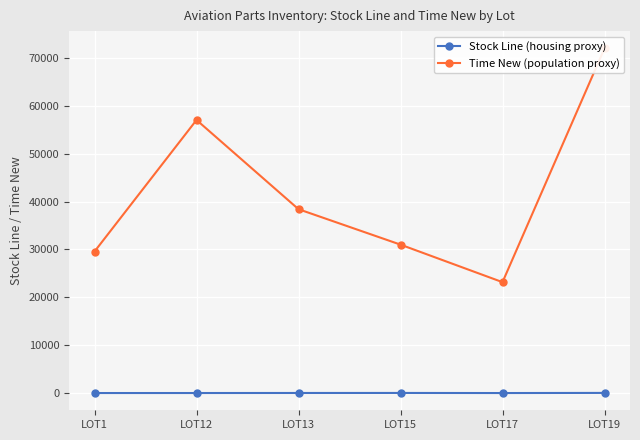

At which category is the sum across all series the highest?

LOT19